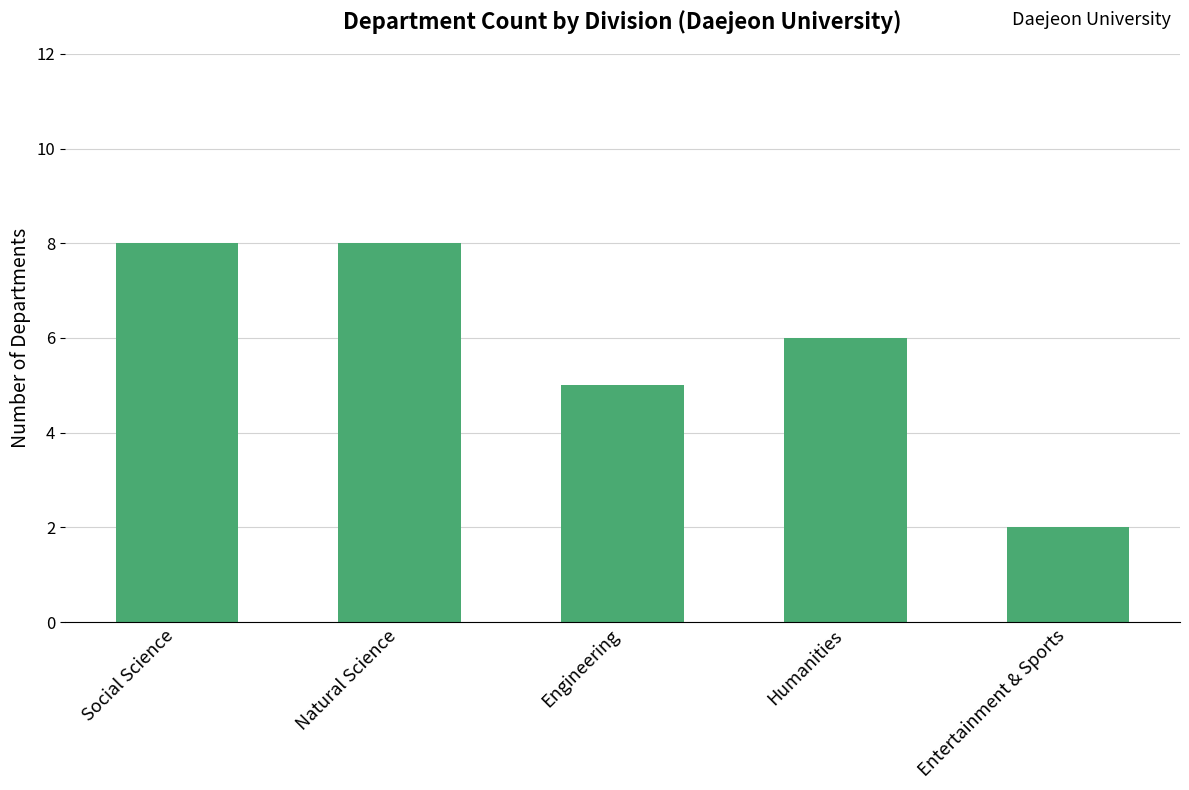

What is the change in value from Engineering to Entertainment & Sports?

-3